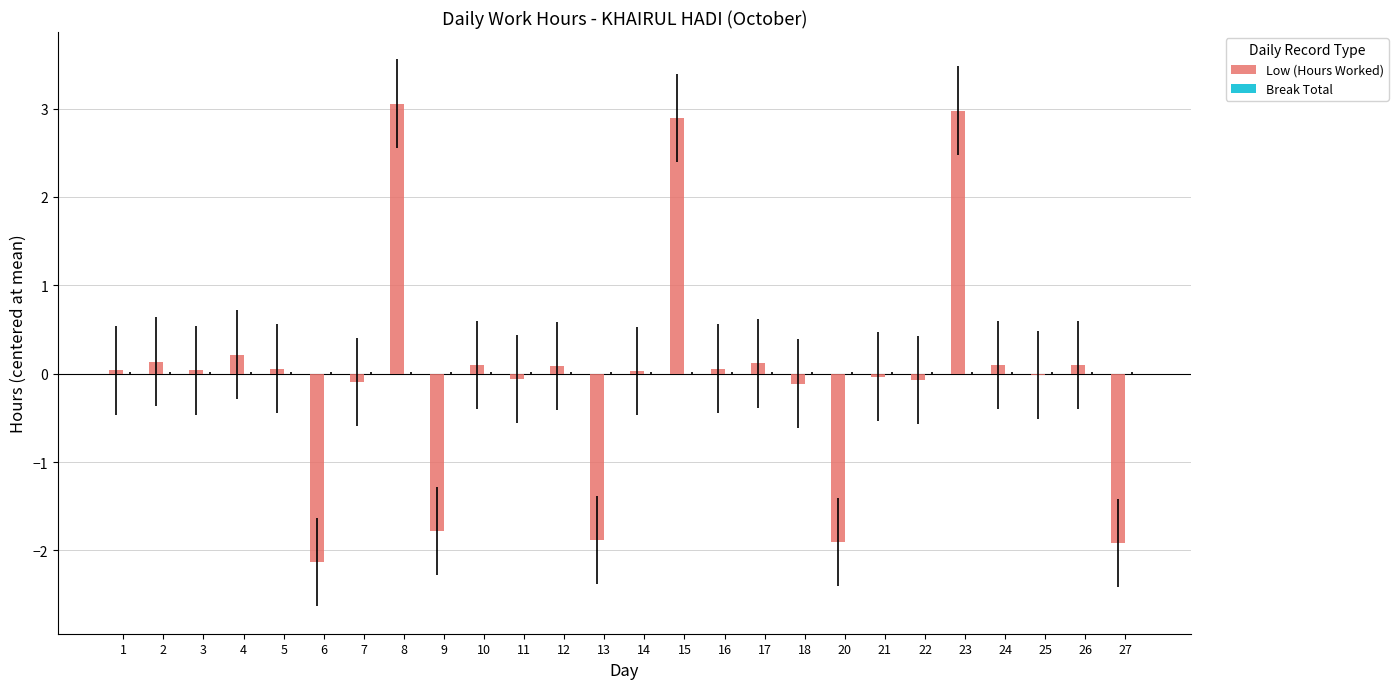

The value at 27 is -0.9. True or false?

False